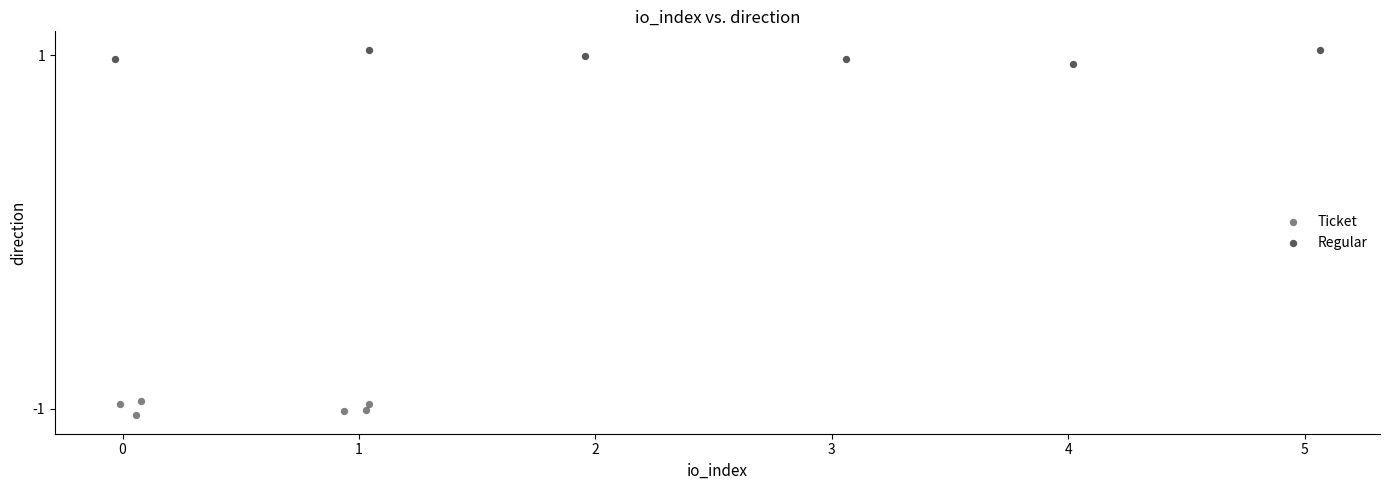

Which series reaches the maximum Y coordinate?

Regular